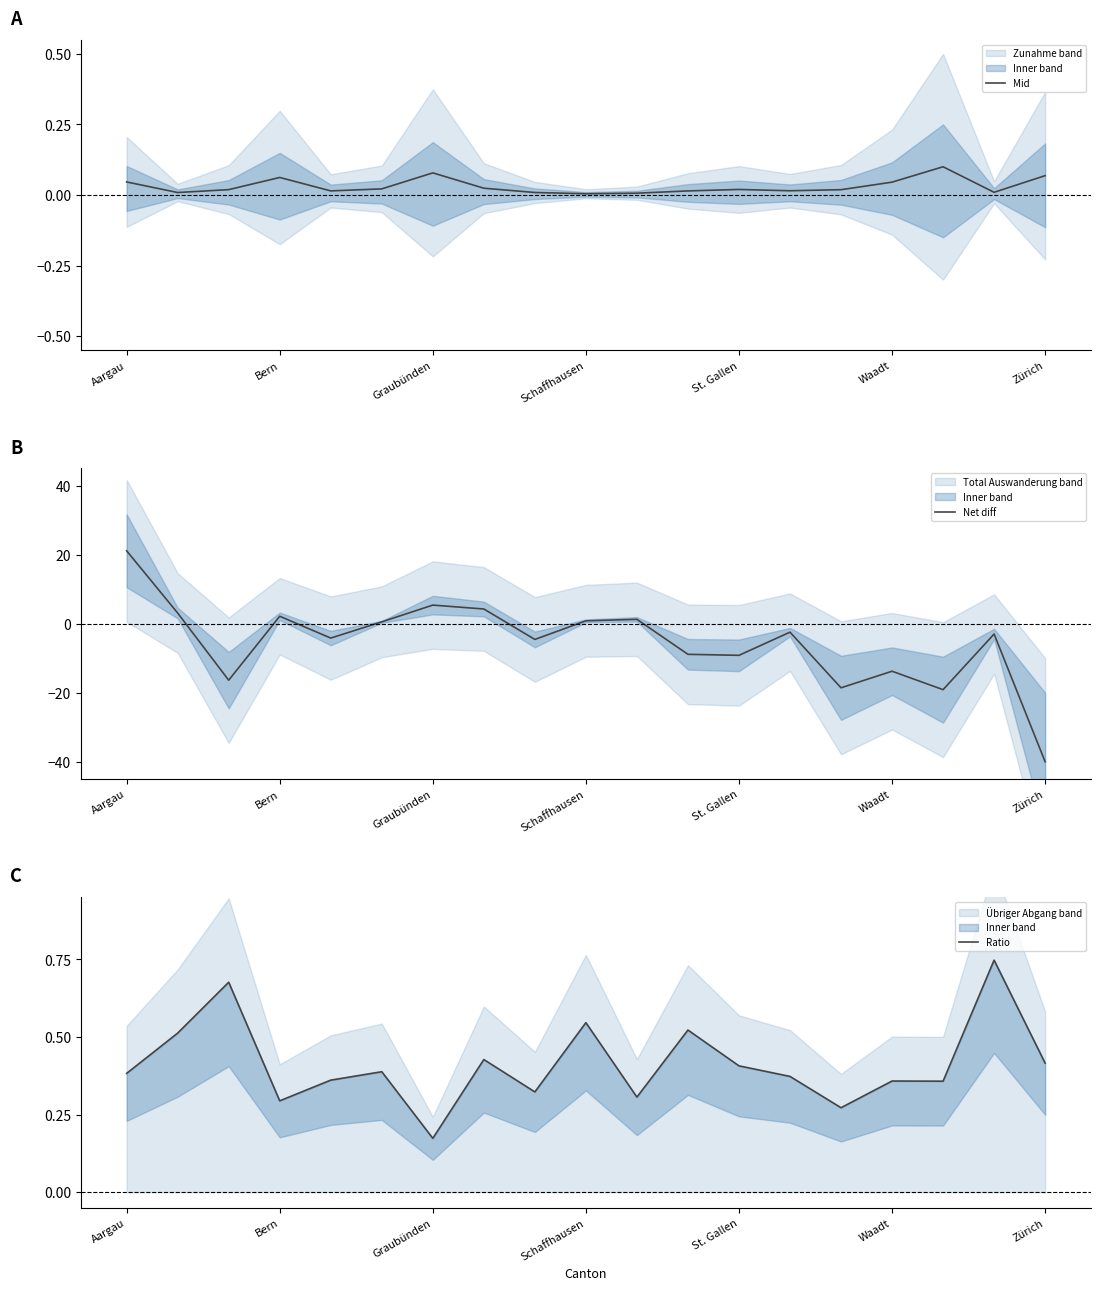

Count the number of data series in this chart.

3